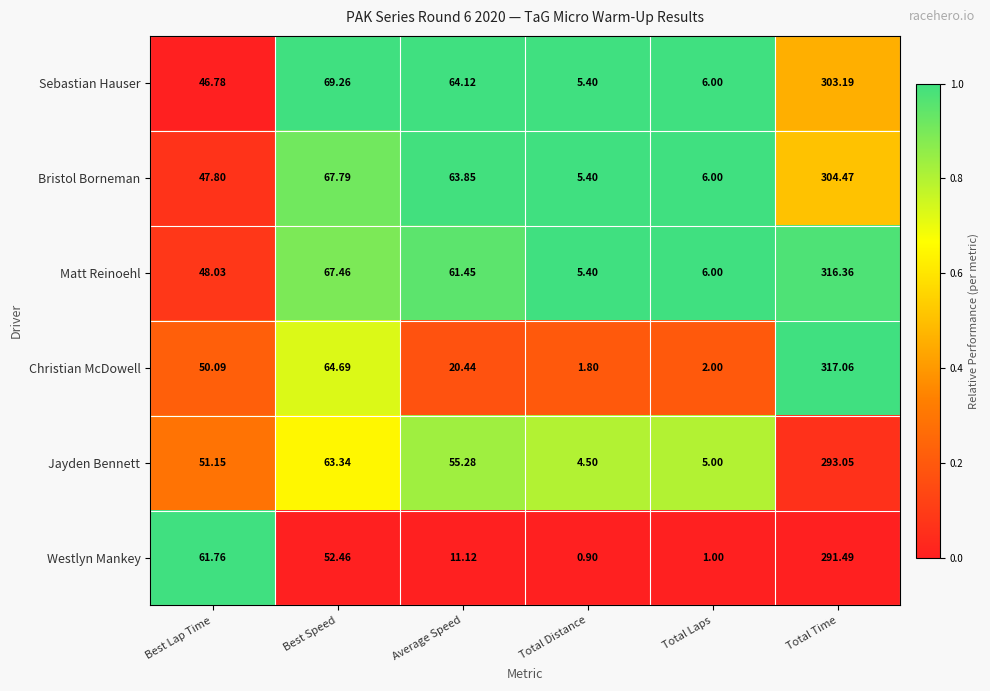

Which label corresponds to the smallest value in the chart?

Total Distance